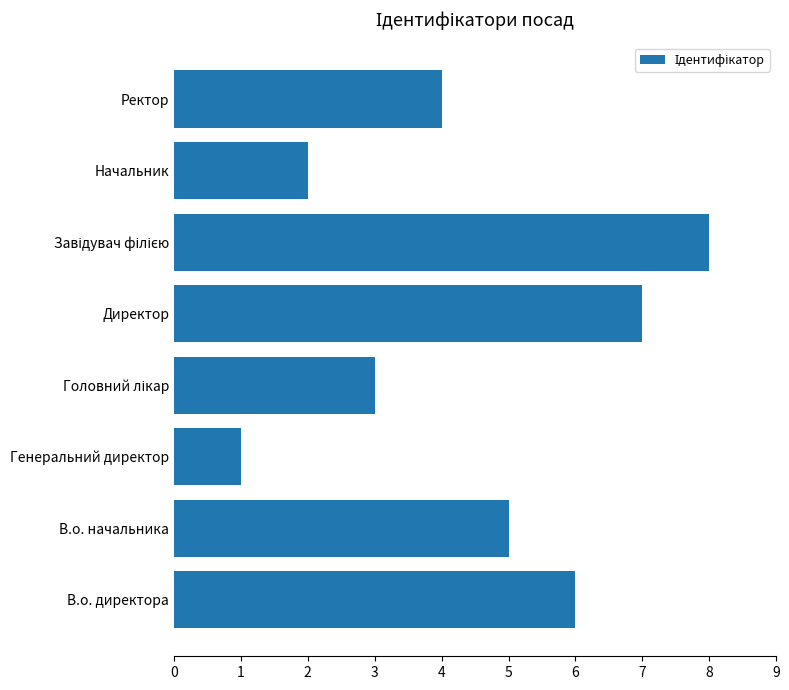

At which label is the value closest to 4?

Ректор